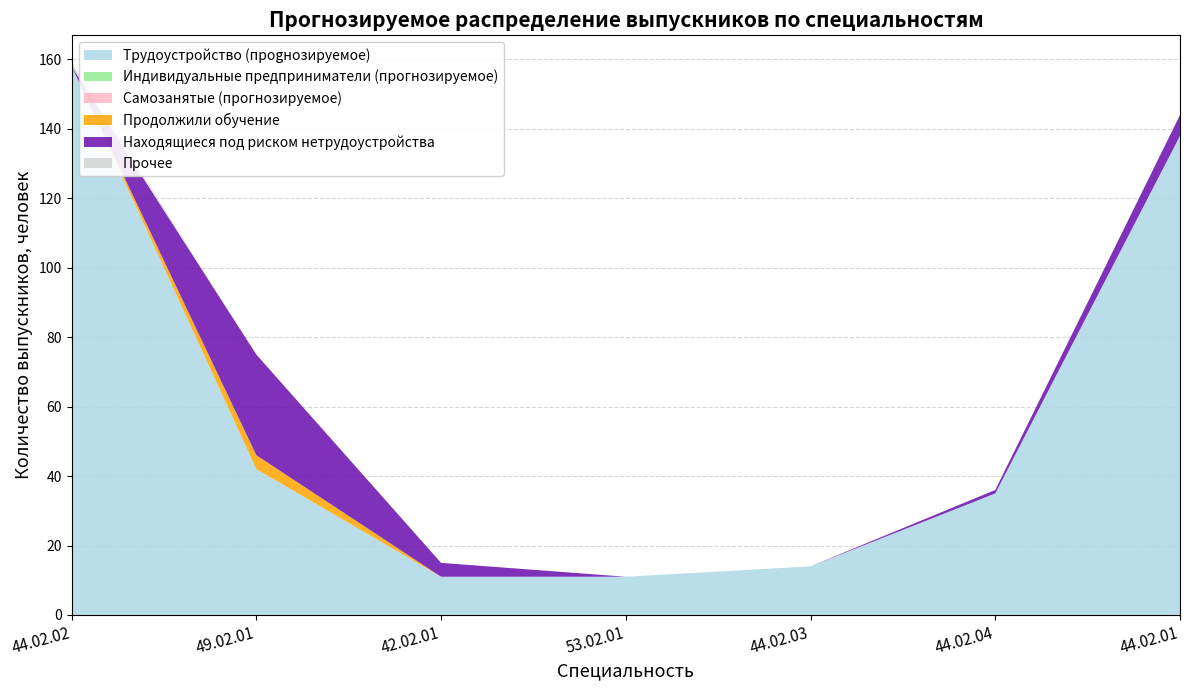

Reading left to right, transcribe all the data shown in this chart.

Трудоустройство (проgнозируемое): 158	42	11	11	14	35	138
Индивидуальные предприниматели (прогнозируемое): 0	0	0	0	0	0	0
Самозанятые (прогнозируемое): 0	0	0	0	0	0	0
Продолжили обучение: 0	4	0	0	0	0	0
Находящиеся под риском нетрудоустройства: 0	29	4	0	0	1	6
Прочее: 1	0	0	0	0	0	0